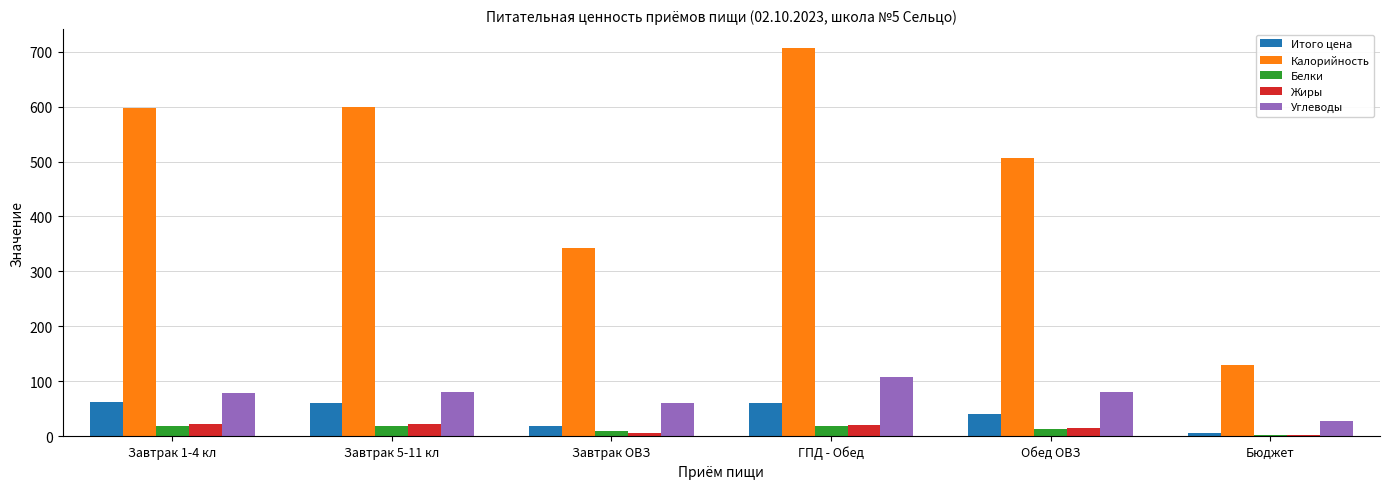

Count the number of categories in the chart.

6